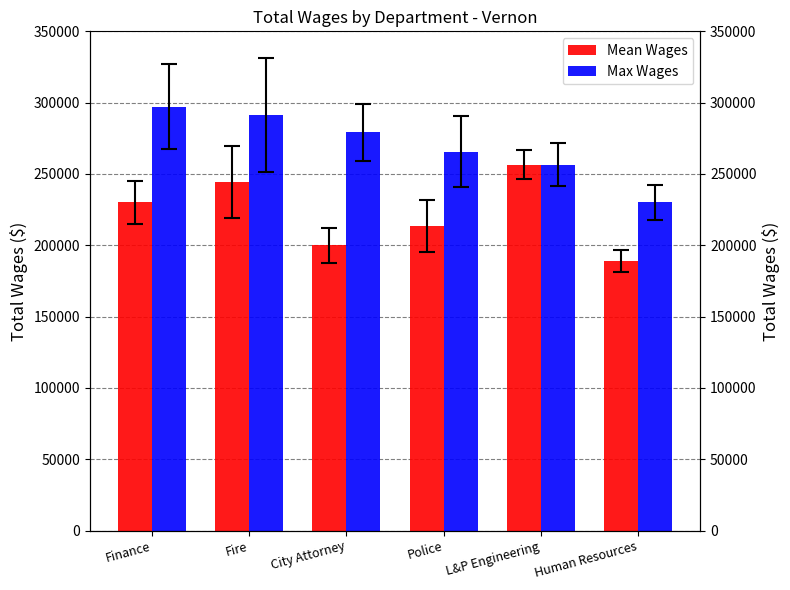

Reading left to right, what are all the values shown in this chart?

Mean Wages: Finance=230046	Fire=244438	City Attorney=199879	Police=213563	L&P Engineering=256554	Human Resources=188929
Max Wages: Finance=297245	Fire=291522	City Attorney=279400	Police=265709	L&P Engineering=256554	Human Resources=230046